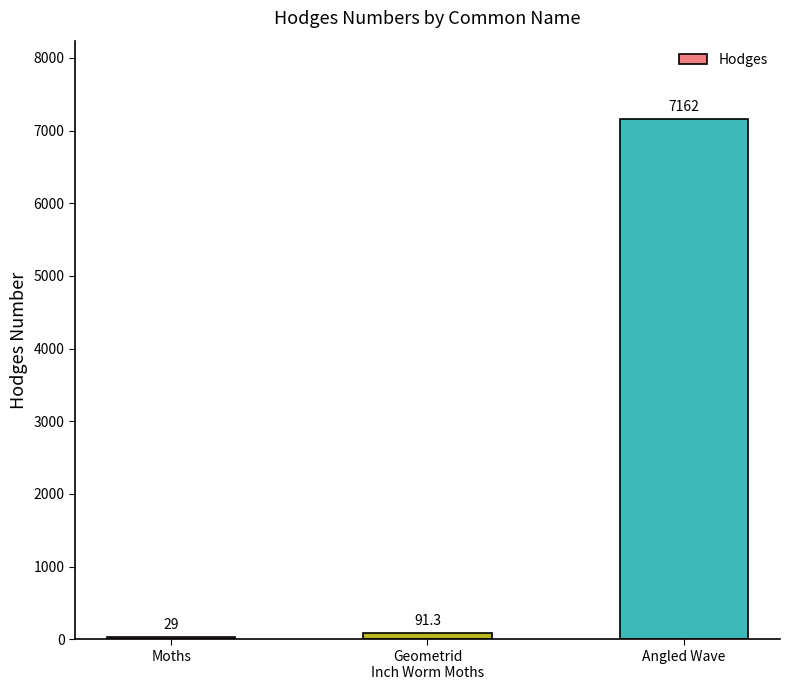

What is the value of the 2nd bar from the left?

91.3